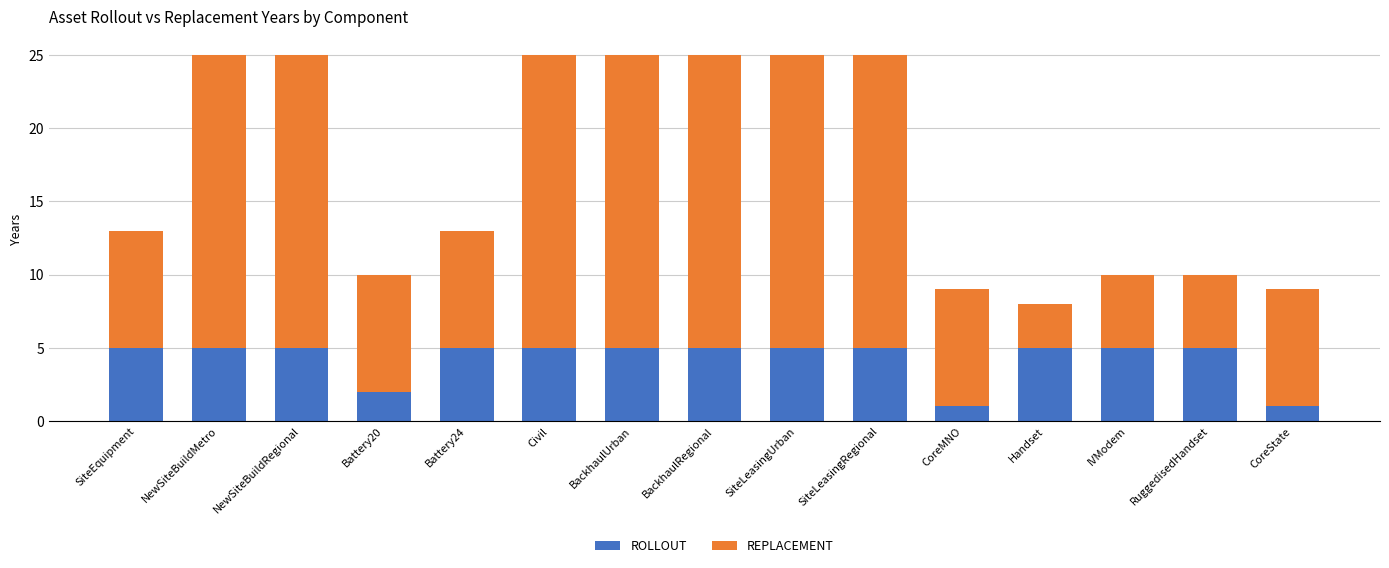

Is it true that ROLLOUT equals 1 at Battery20?

False